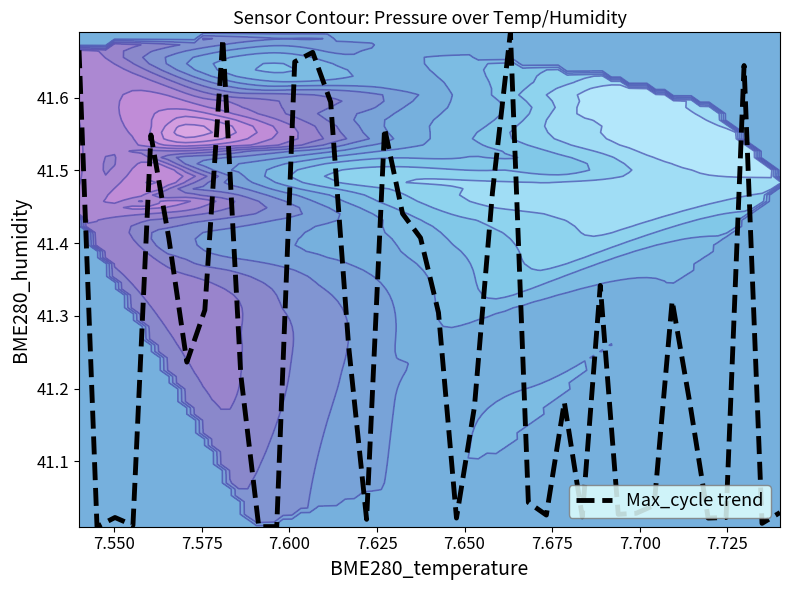

True or false: the data shows 56.8 at 38.

False